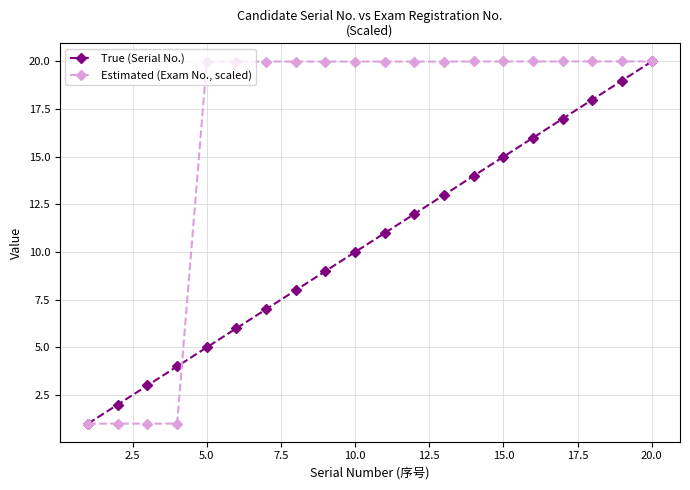

List the series in order of their overall mean, lowest first.

True (Serial No.), Estimated (Exam No., scaled)